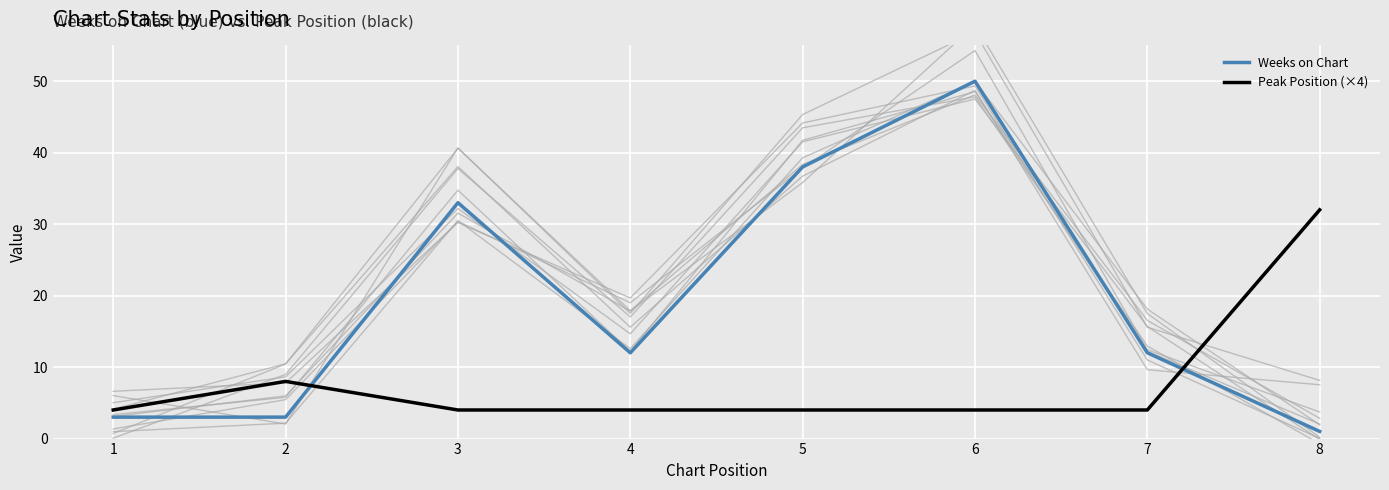

At which category does the chart reach its minimum across all series?

8